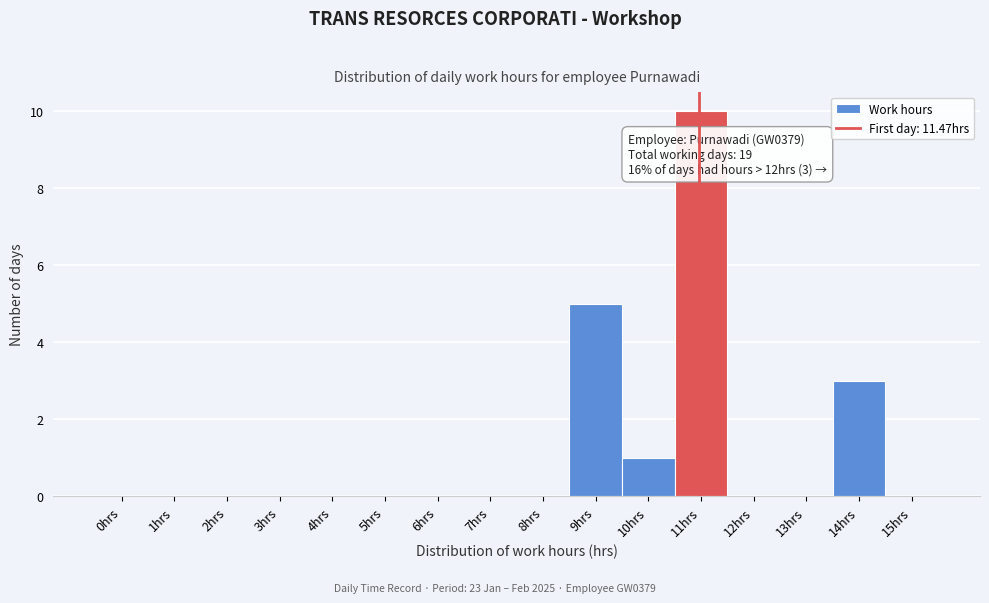

Reading left to right, extract all data points from this chart.

0hrs=0	1hrs=0	2hrs=0	3hrs=0	4hrs=0	5hrs=0	6hrs=0	7hrs=0	8hrs=0	9hrs=5	10hrs=1	11hrs=10	12hrs=0	13hrs=0	14hrs=3	15hrs=0